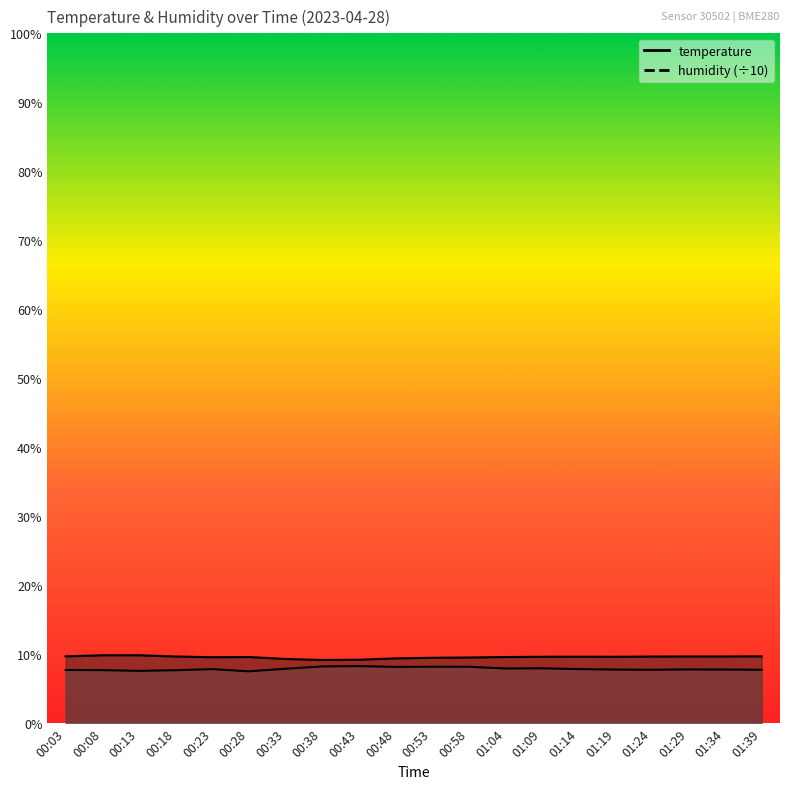

What is the difference between the highest and lowest values at 01:19?

1.9